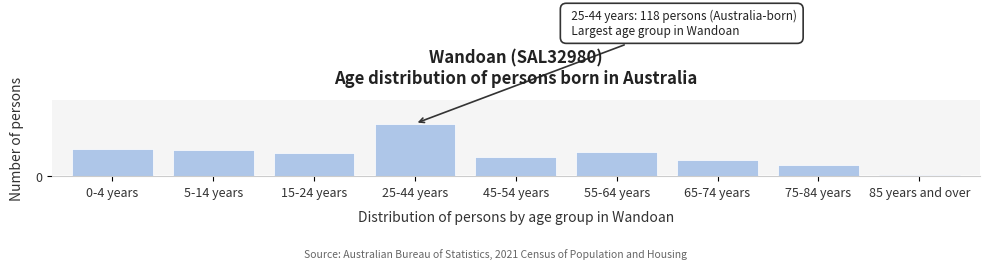

Are the bars horizontal?

No